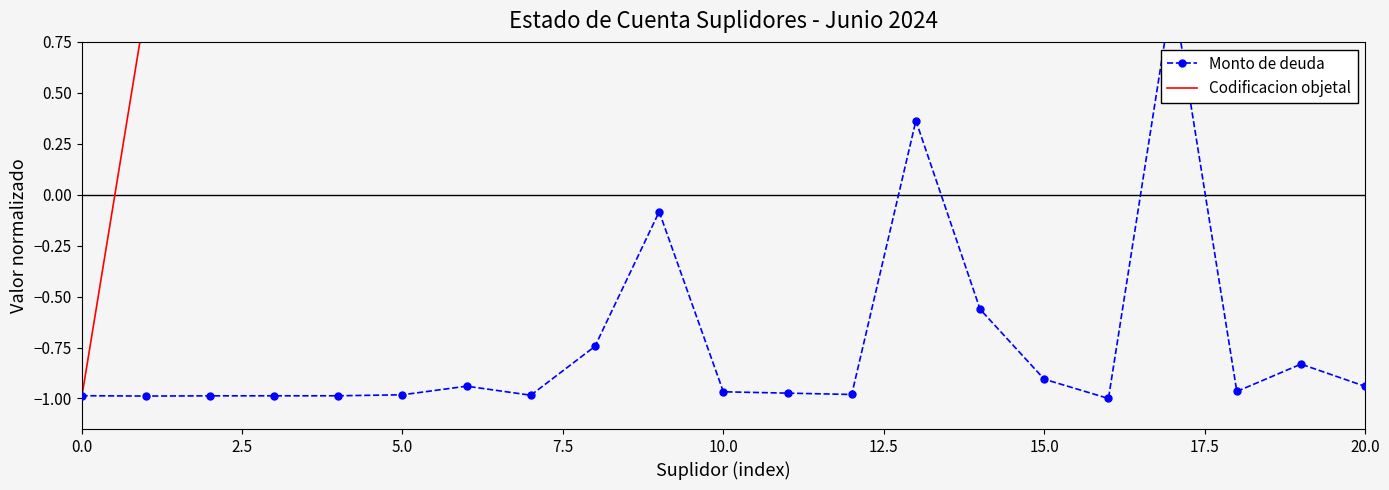

What is the highest value of the Codificacion objetal series?

1.0